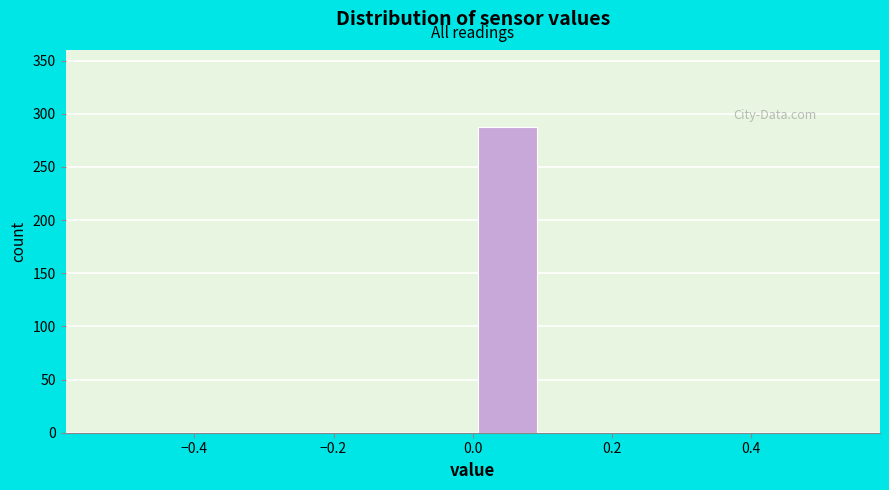

Over which range of the x-axis is the bar tallest?

0.0 to 0.1